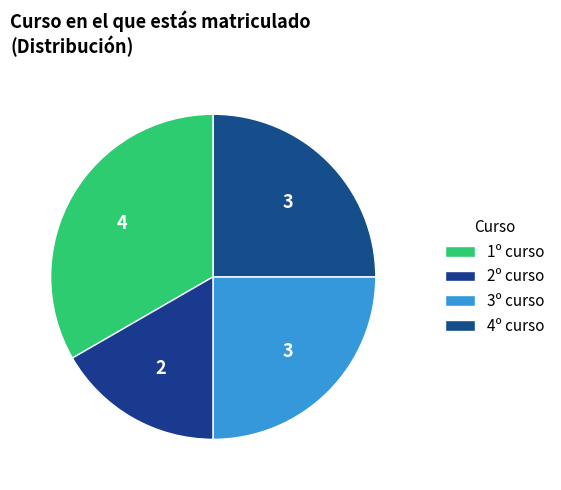

Does any single category account for the majority?

No